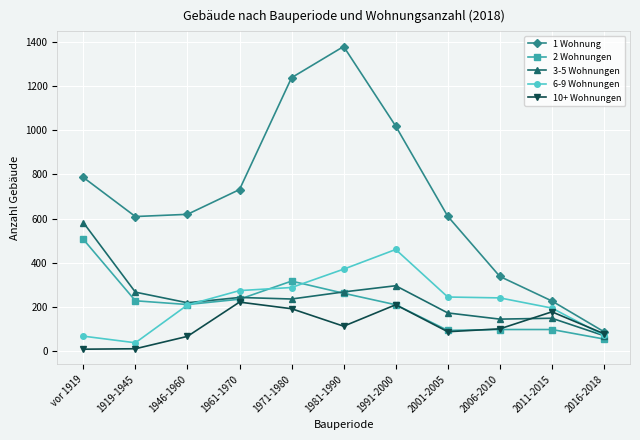

Is this an area chart (filled region under the line)?

No